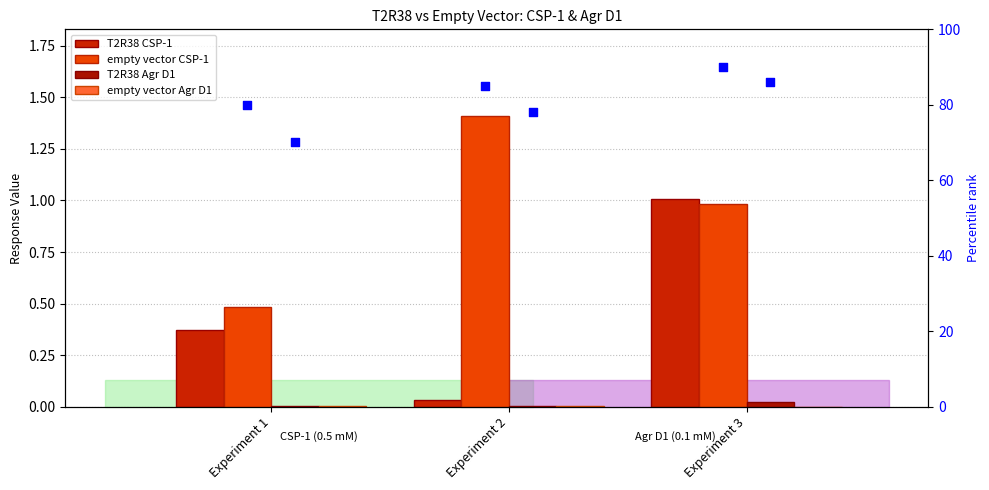

Which series reaches the maximum Y coordinate?

empty vector CSP-1